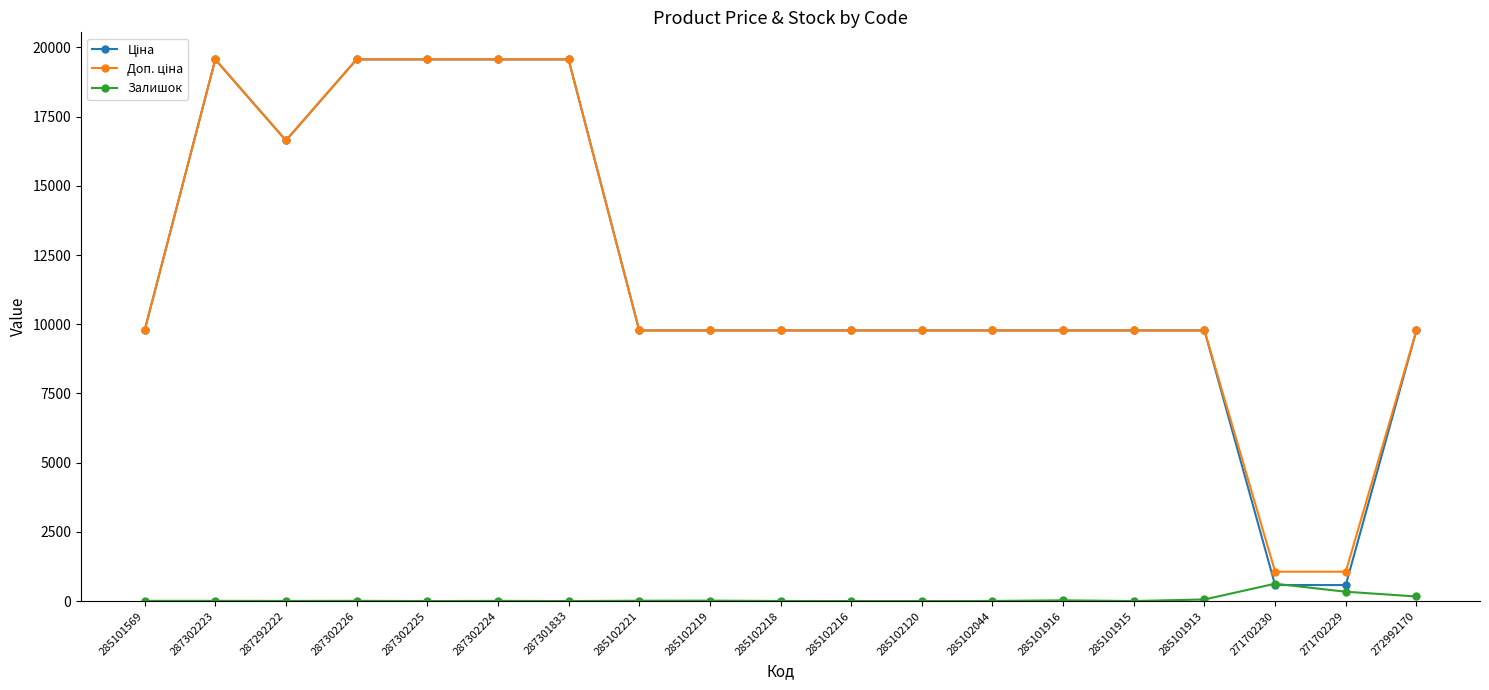

True or false: Залишок has more than 0 points higher than both neighbors.

True